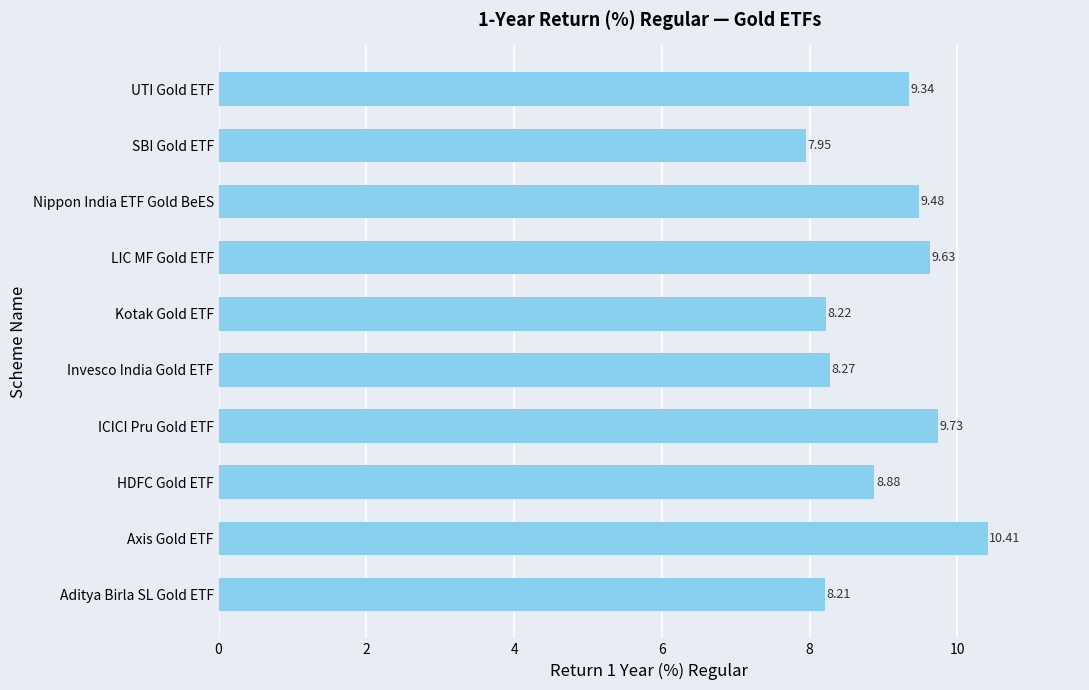

At which label is the value closest to 9?

HDFC Gold ETF